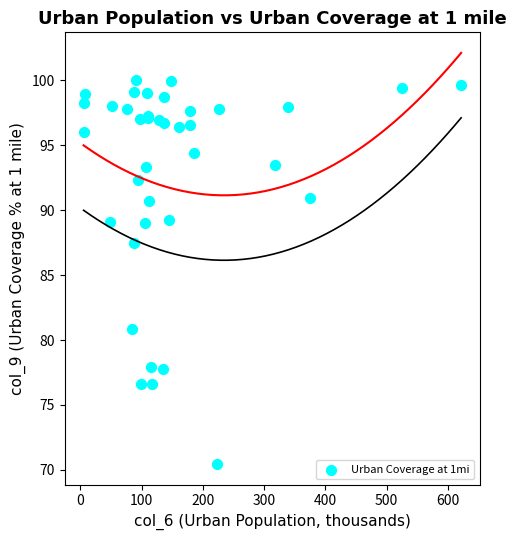

What Y value in the scatter plot is closest to 85?

87.4